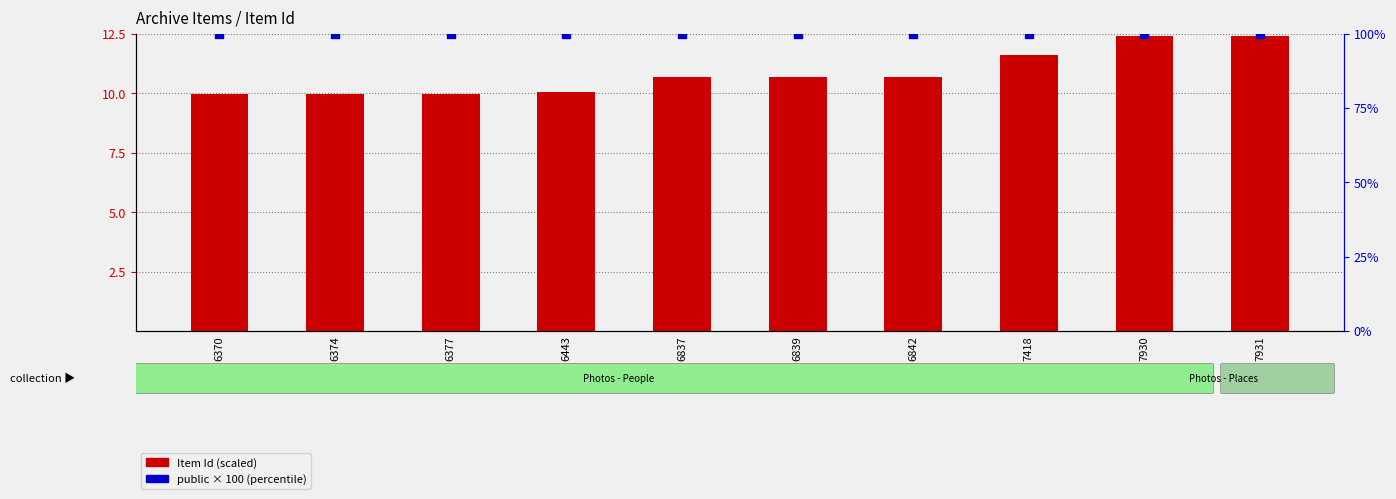

Is the value of Item Id (scaled) at 7931 greater than the value of public (percentile) at 6839?

No